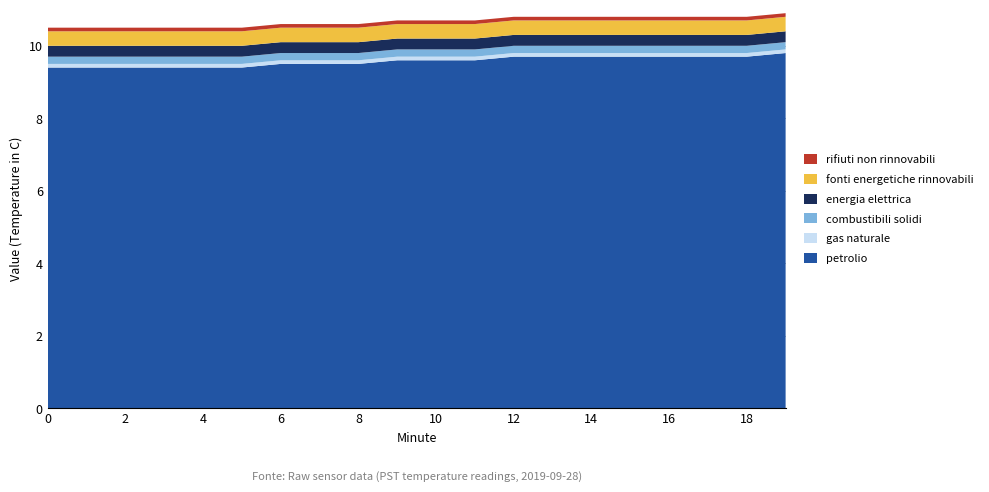

Reading right to left, list all the values displayed in this chart.

petrolio: 9.8	9.7	9.7	9.7	9.7	9.7	9.7	9.7	9.6	9.6	9.6	9.5	9.5	9.5	9.4	9.4	9.4	9.4	9.4	9.4
gas naturale: 0.1	0.1	0.1	0.1	0.1	0.1	0.1	0.1	0.1	0.1	0.1	0.1	0.1	0.1	0.1	0.1	0.1	0.1	0.1	0.1
combustibili solidi: 0.2	0.2	0.2	0.2	0.2	0.2	0.2	0.2	0.2	0.2	0.2	0.2	0.2	0.2	0.2	0.2	0.2	0.2	0.2	0.2
energia elettrica: 0.3	0.3	0.3	0.3	0.3	0.3	0.3	0.3	0.3	0.3	0.3	0.3	0.3	0.3	0.3	0.3	0.3	0.3	0.3	0.3
fonti energetiche rinnovabili: 0.4	0.4	0.4	0.4	0.4	0.4	0.4	0.4	0.4	0.4	0.4	0.4	0.4	0.4	0.4	0.4	0.4	0.4	0.4	0.4
rifiuti non rinnovabili: 0.1	0.1	0.1	0.1	0.1	0.1	0.1	0.1	0.1	0.1	0.1	0.1	0.1	0.1	0.1	0.1	0.1	0.1	0.1	0.1